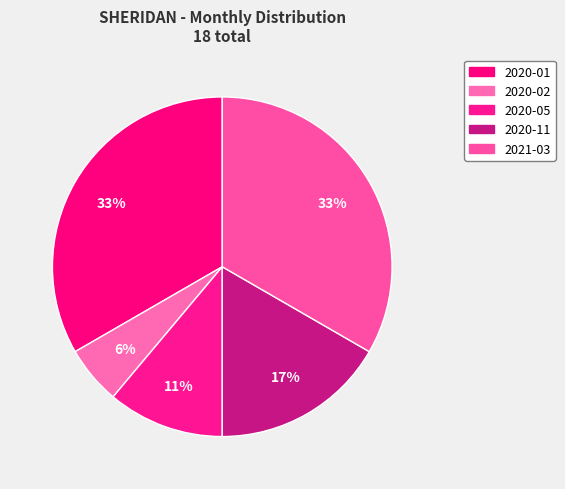

How many segments does this pie chart have?

5